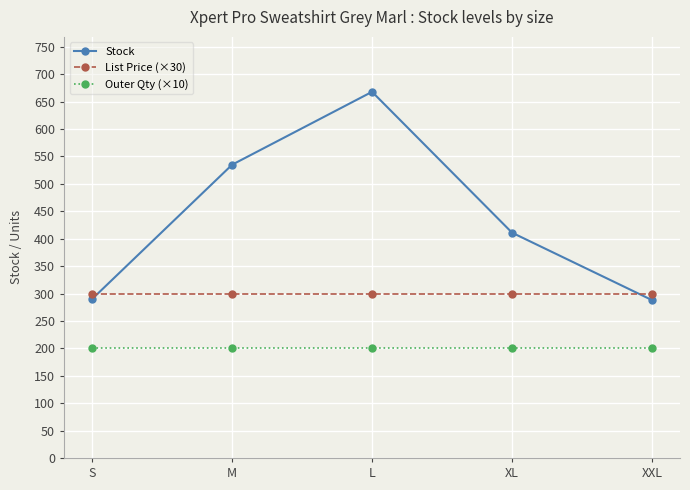

What is the sum of all Stock values?

2192.0